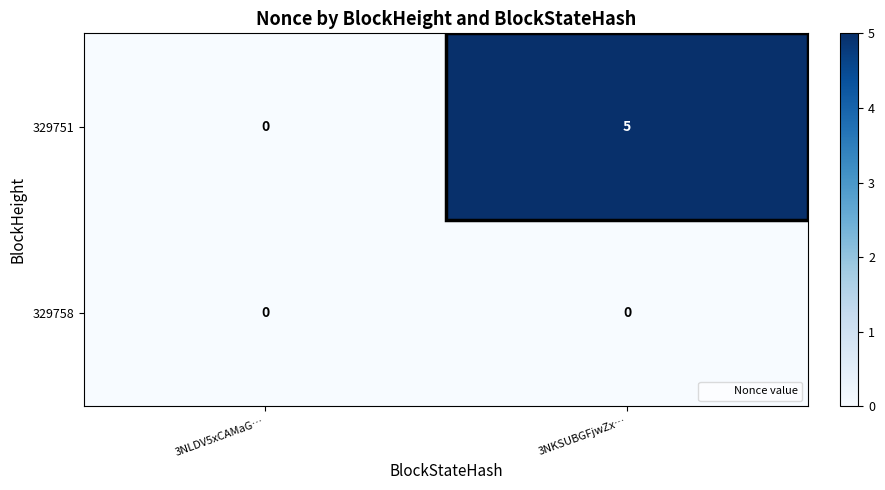

True or false: 329751 has a value of 8 at 3NKSUBGFjwZx….

False